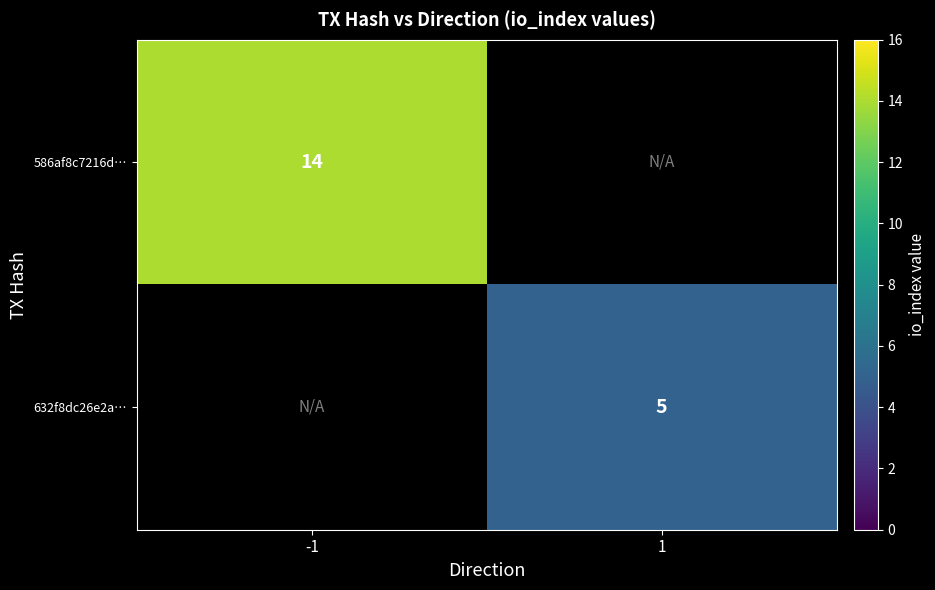

Is it true that 632f8dc26e2a… equals 5 at 1?

True